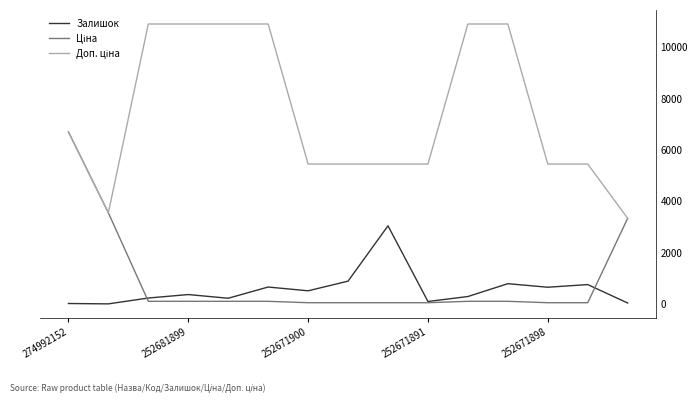

What is the difference between the maximum and minimum values in the Доп. ціна series?

7564.0